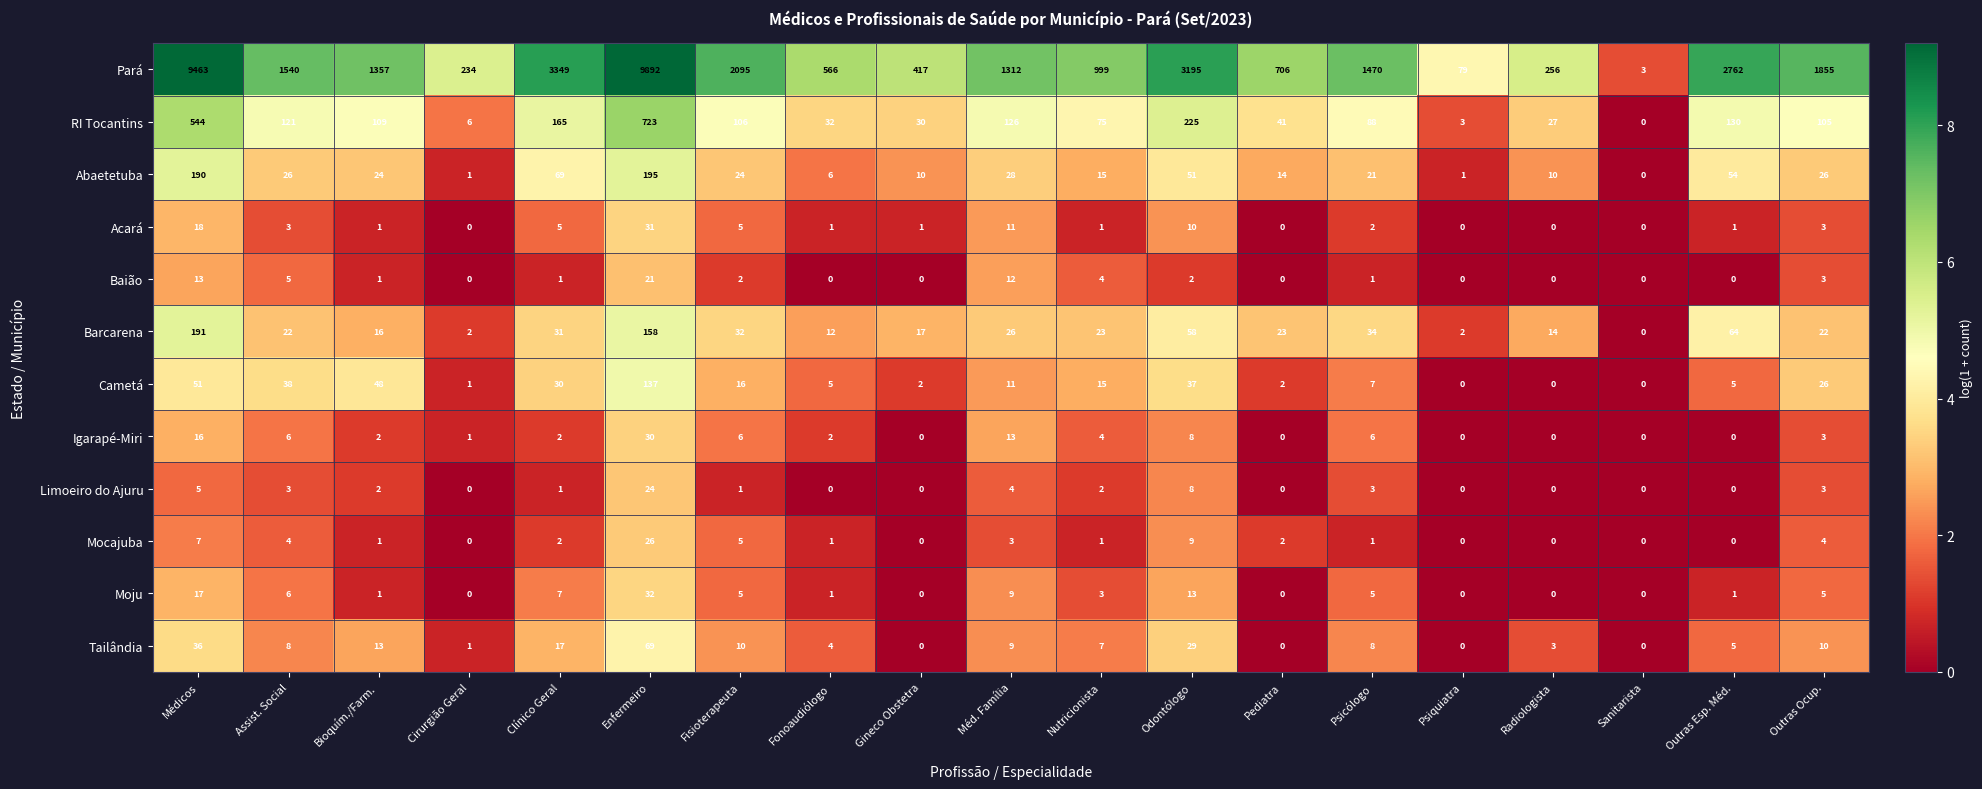

Which series has the widest spread of values?

Pará